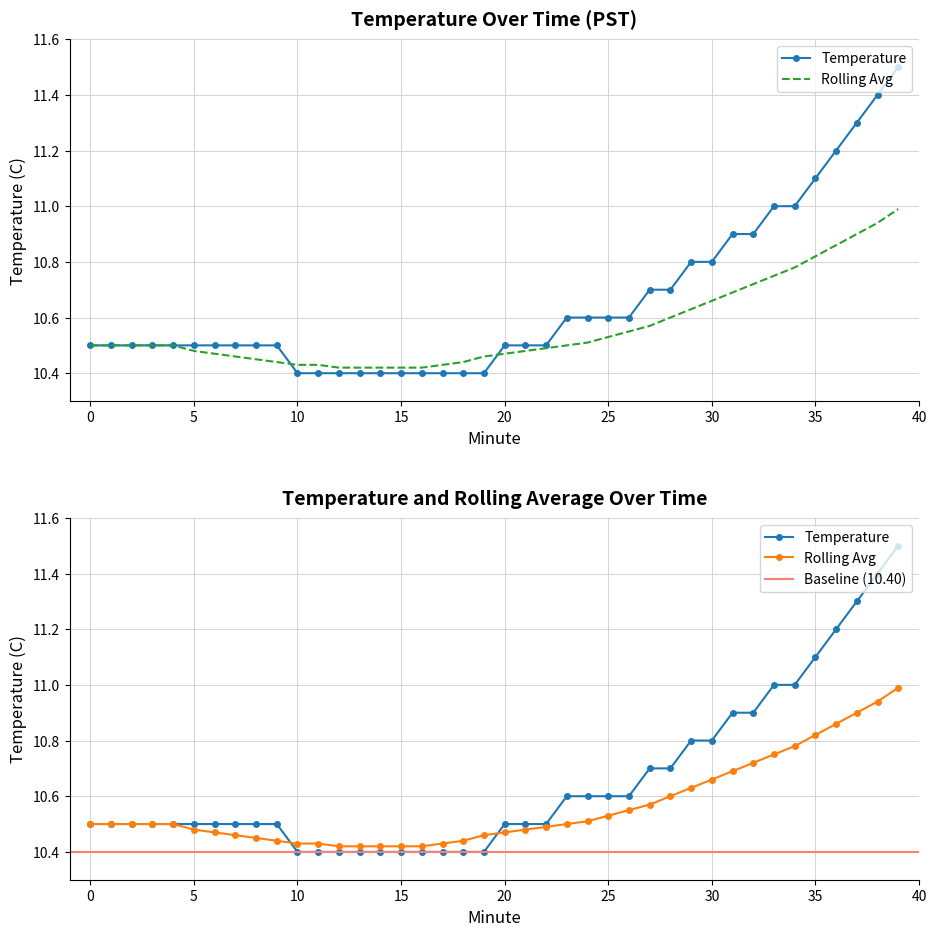

What is the sum of all Temperature values?

426.2